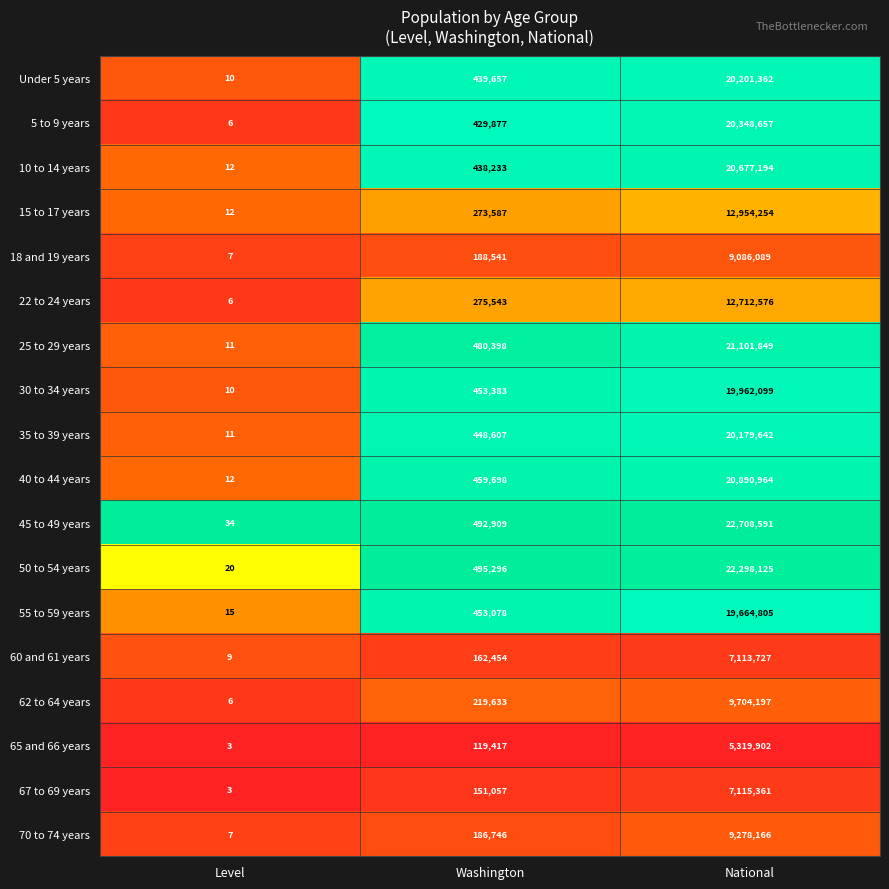

Which series changed the most between Level and Washington?

50 to 54 years